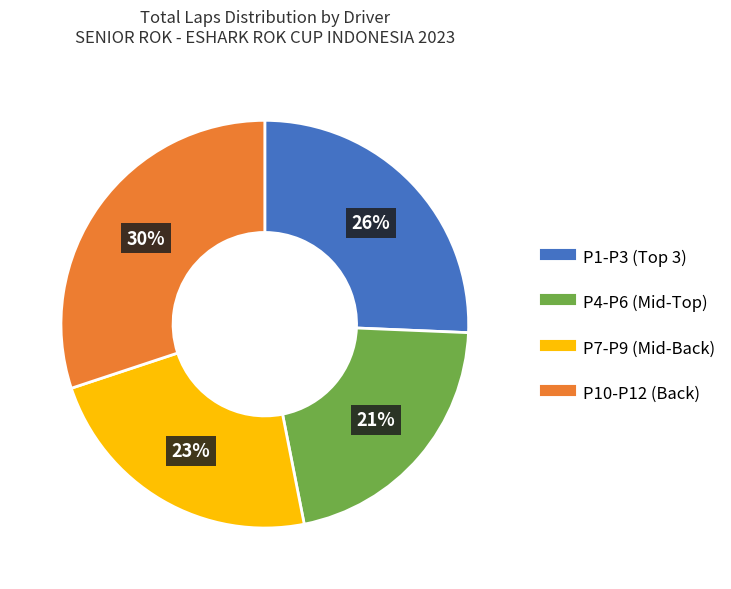

Is there a majority slice in this chart?

No